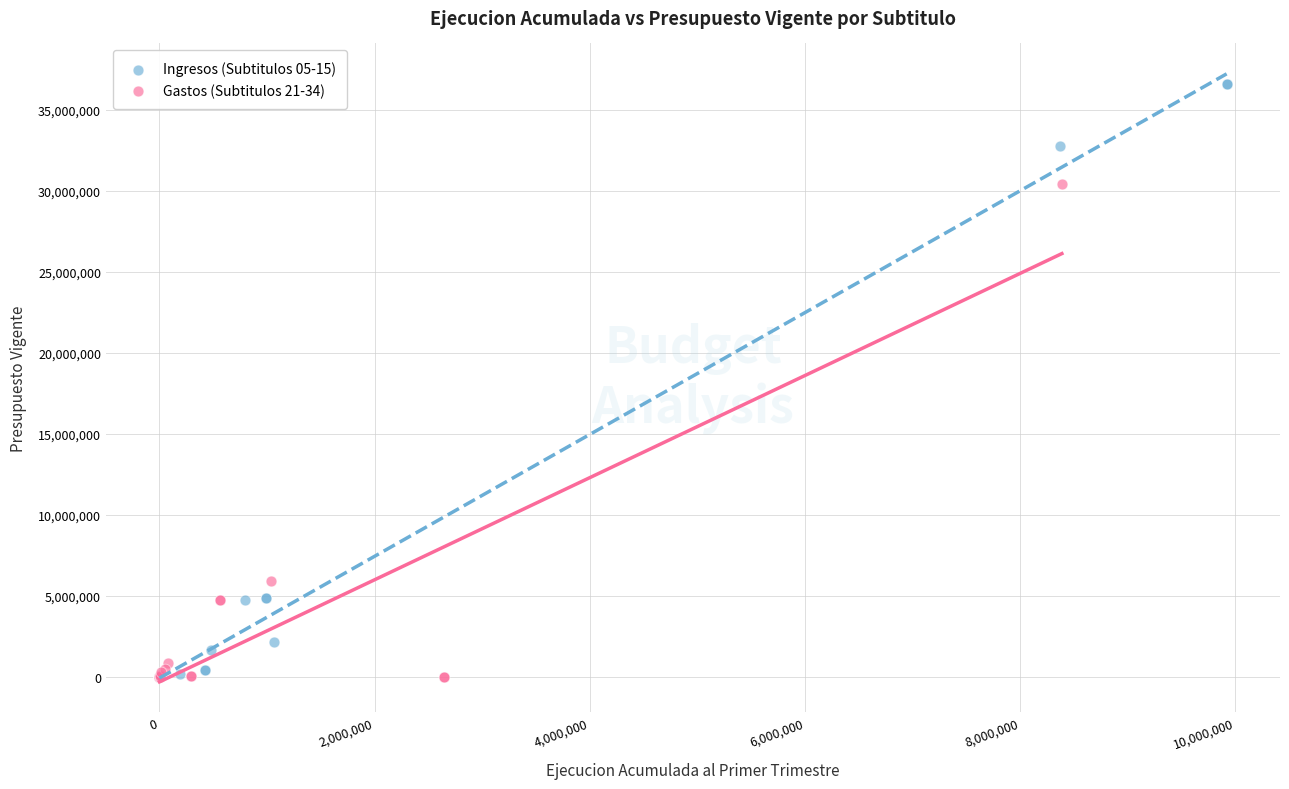

What are all the series names shown in the legend?

Ingresos (Subtitulos 05-15), Gastos (Subtitulos 21-34)